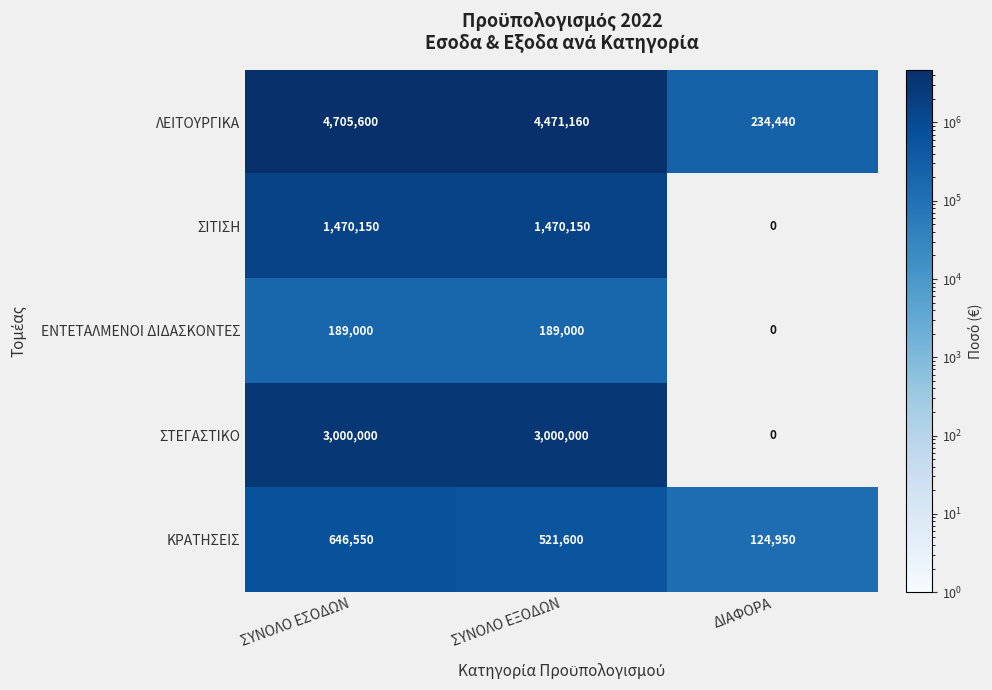

Which label corresponds to the smallest value in the chart?

ΔΙΑΦΟΡΑ